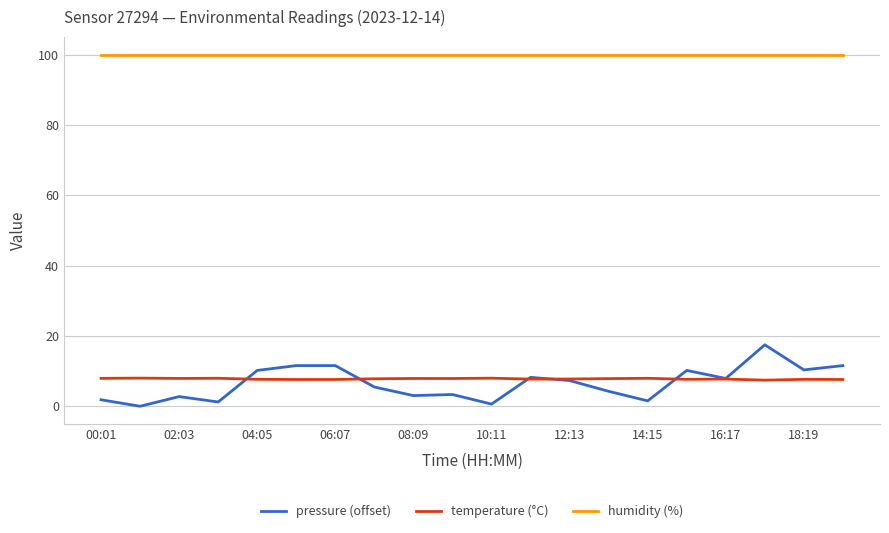

True or false: humidity (%) and temperature (°C) intersect in this chart.

False